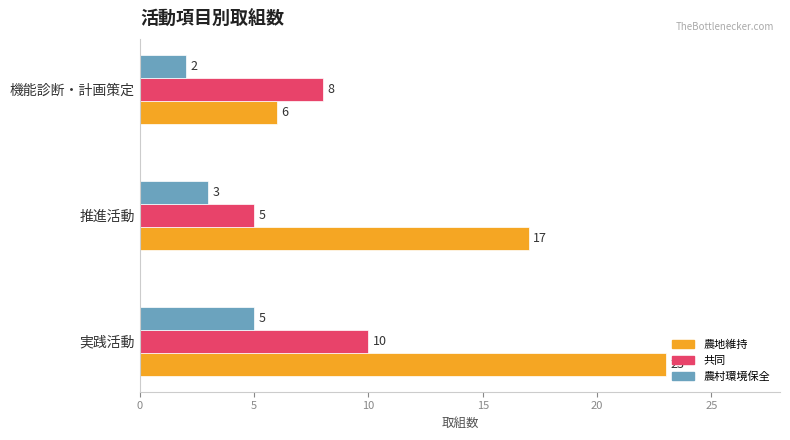

What is the maximum value for 共同?

10